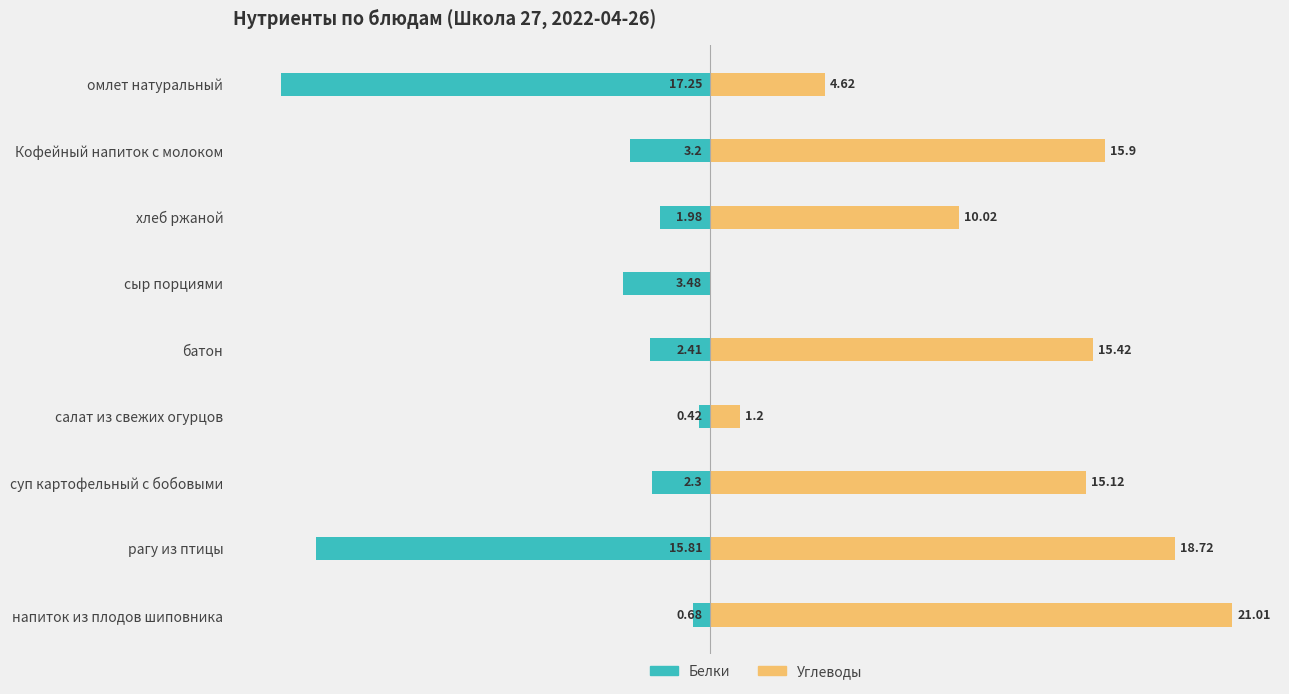

Rank the series by their average value, from highest to lowest.

Углеводы, Белки